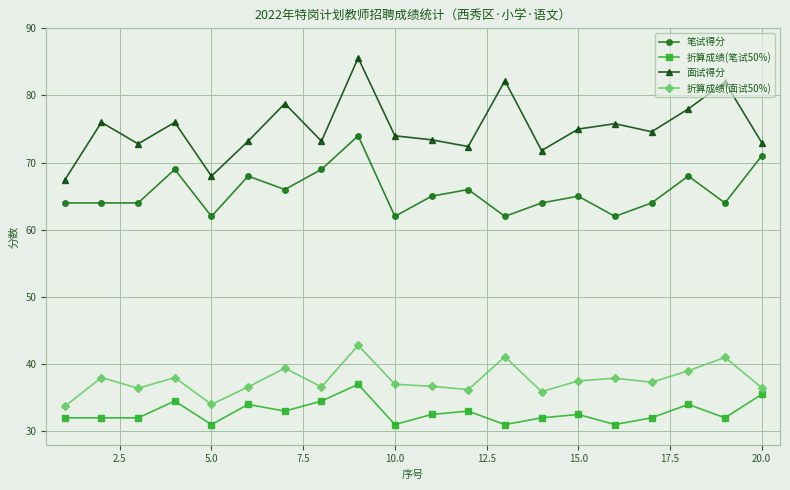

What is the maximum value for 折算成绩(面试50%)?

42.8